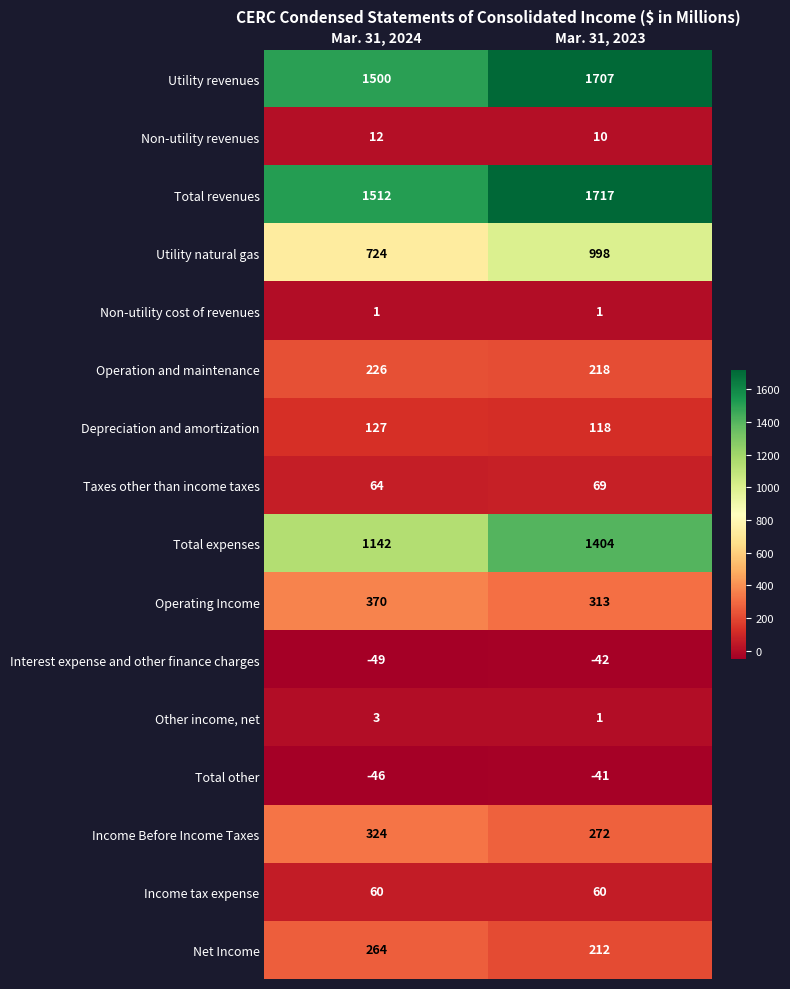

The Non-utility revenues series shows 12 at Mar. 31, 2024. True or false?

True